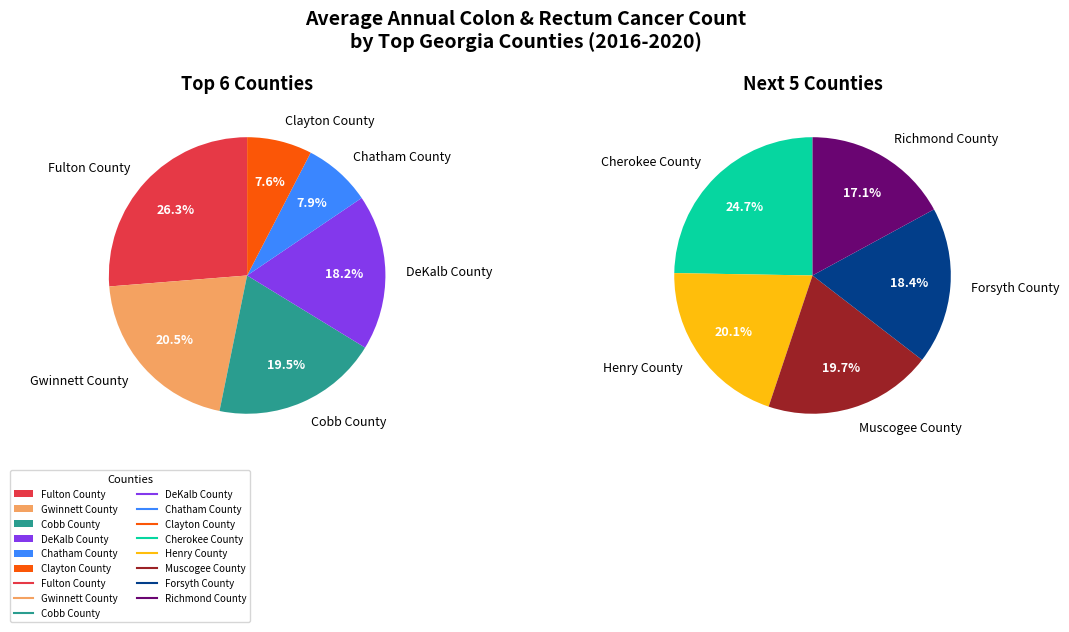

Which slice is the largest?

Fulton County